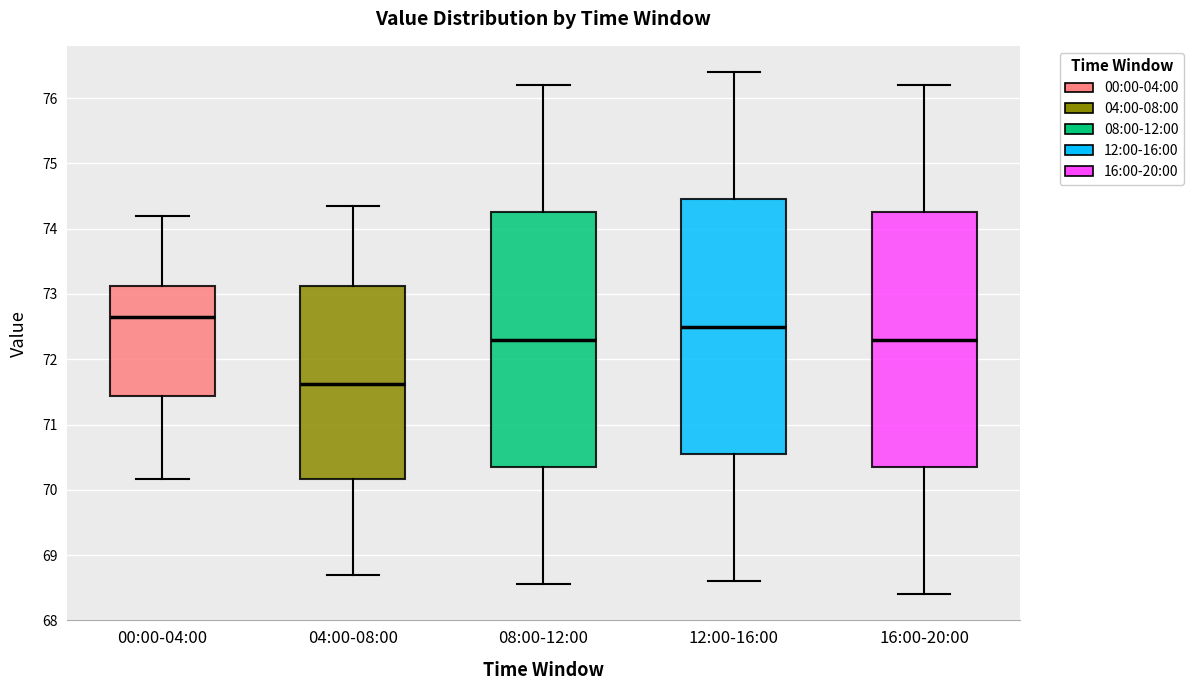

Where does the upper whisker of the box for 00:00-04:00 end on the y-axis? The values are not printed on the chart, so give them approximately, as read against the axis.

74.2